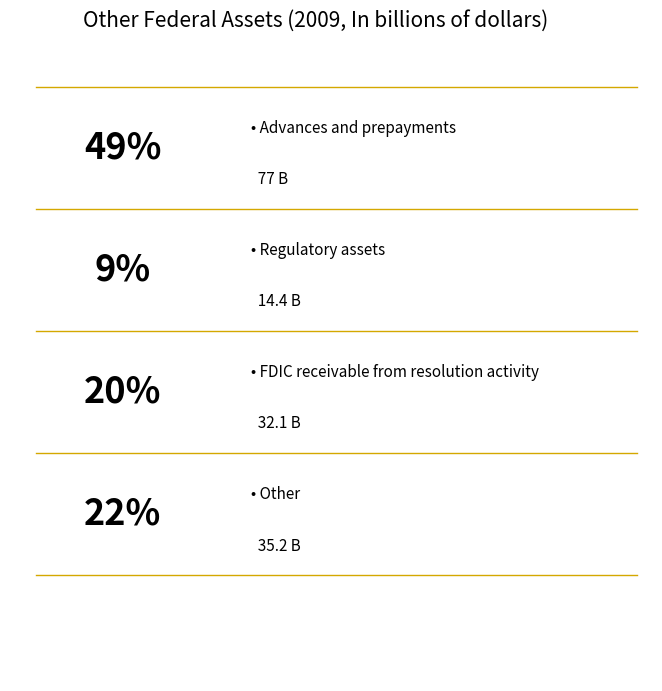

Does any single category account for the majority?

No